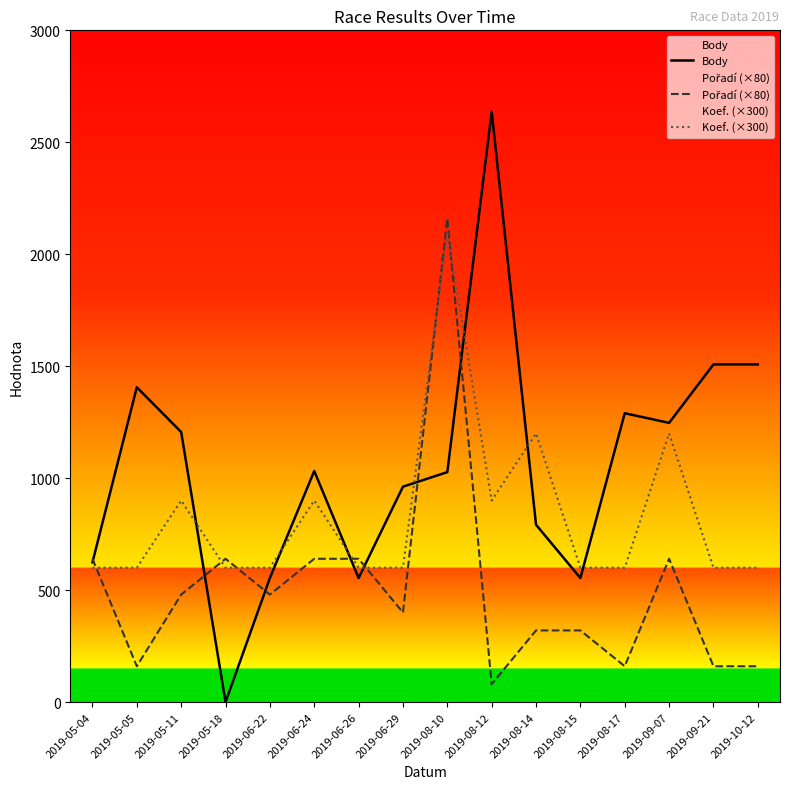

How many values in Body are above zero?

15